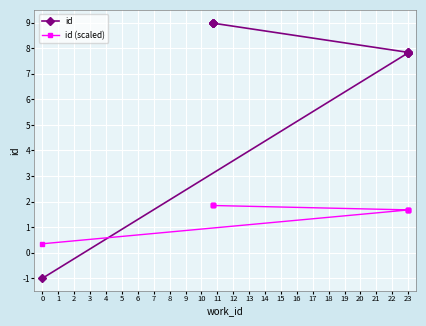

What is the highest value of the id (scaled) series?

1.8